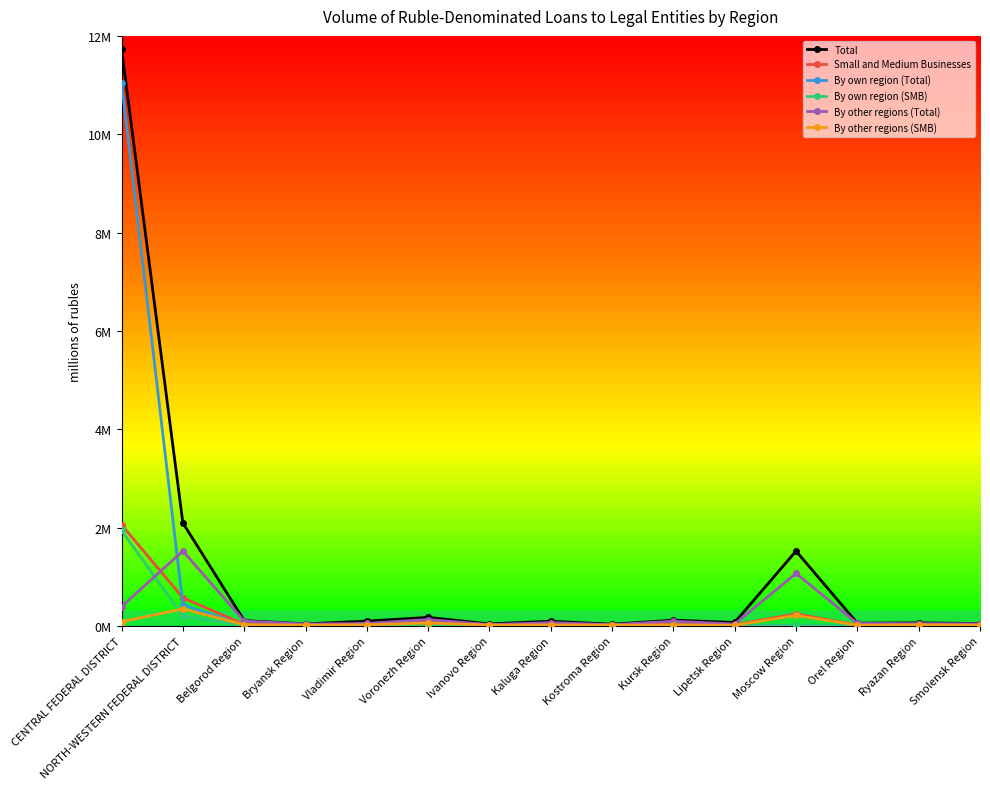

What position from the right is Ivanovo Region?

9